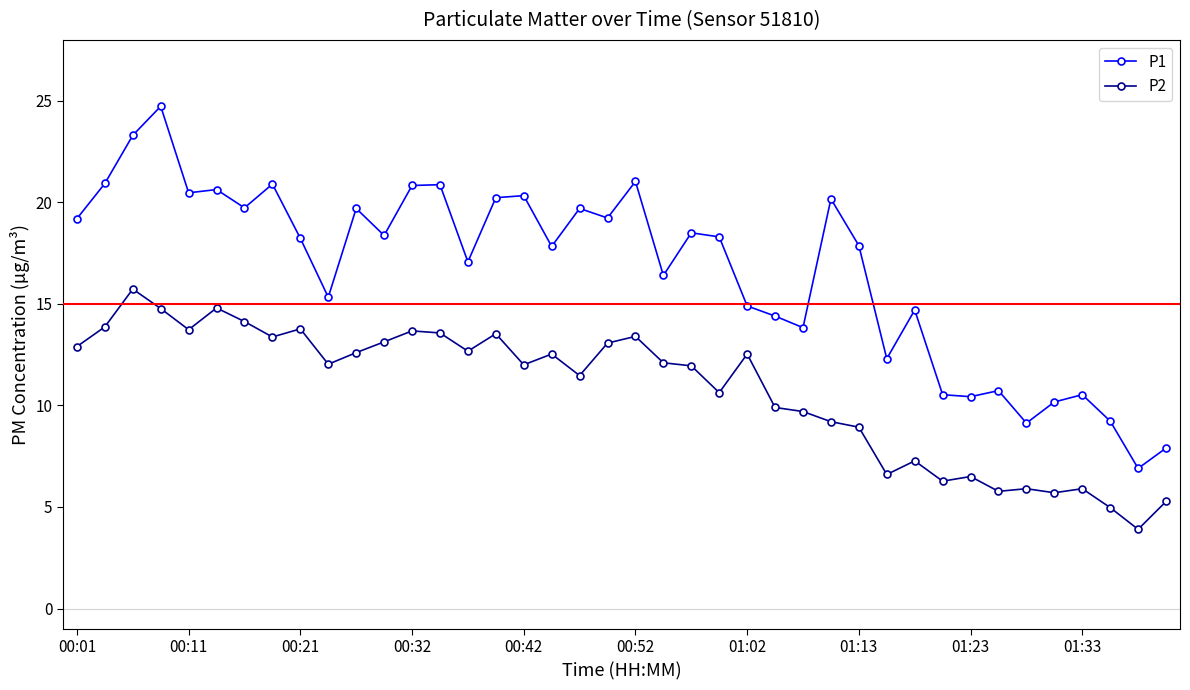

What is the highest value of the P2 series?

15.7